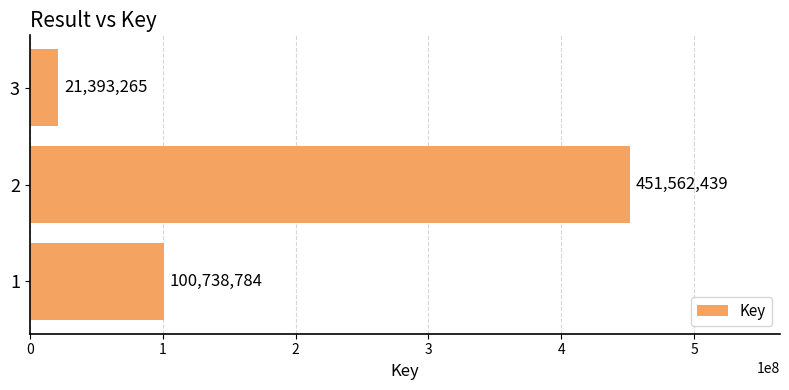

Rank the categories by value from lowest to highest.

3, 1, 2